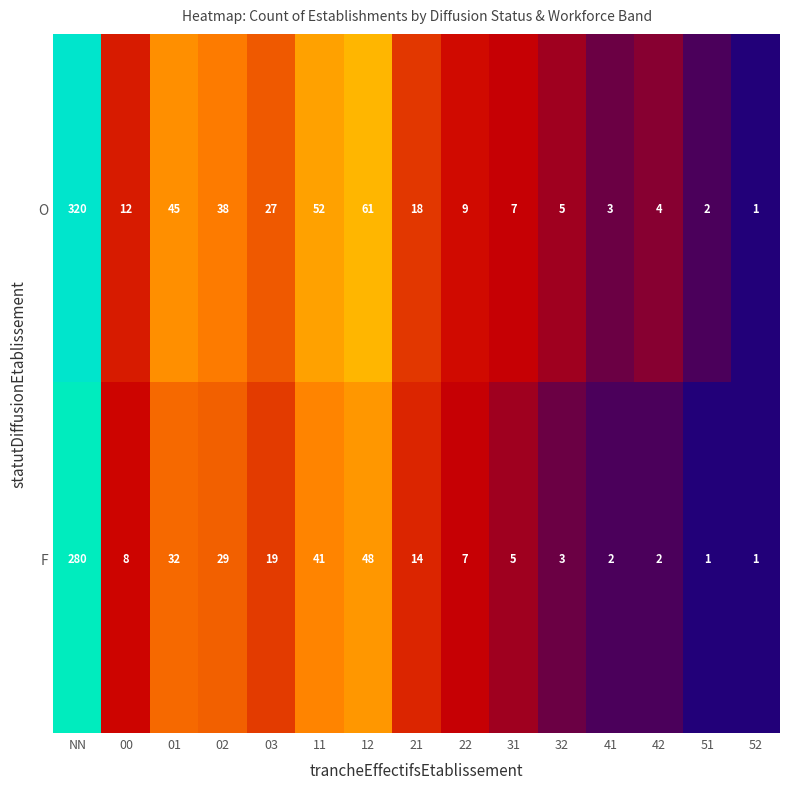

Reading left to right, what are all the values shown in this chart?

O: NN=320	00=12	01=45	02=38	03=27	11=52	12=61	21=18	22=9	31=7	32=5	41=3	42=4	51=2	52=1
F: NN=280	00=8	01=32	02=29	03=19	11=41	12=48	21=14	22=7	31=5	32=3	41=2	42=2	51=1	52=1